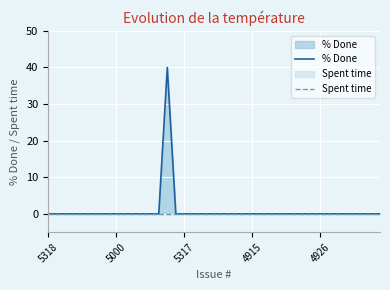

How many values in the % Done series exceed 0?

1